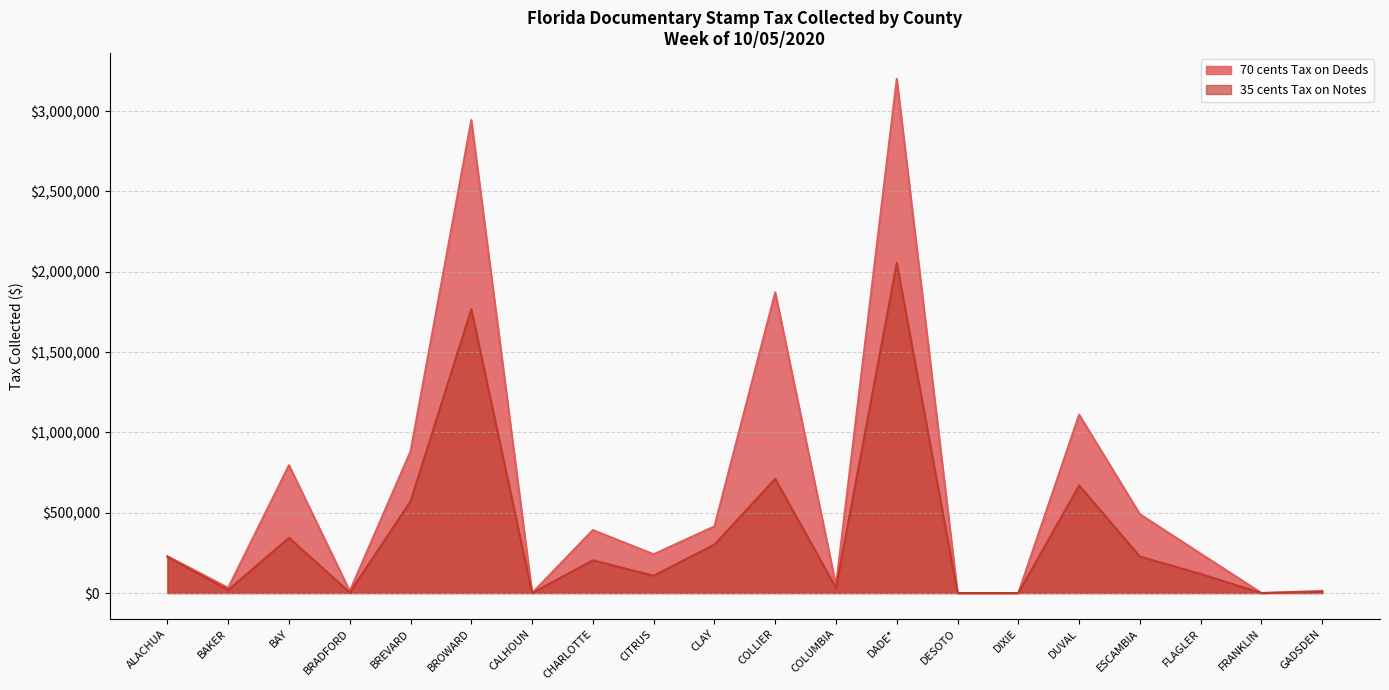

The 70 cents Tax on Deeds series shows 8162.4 at BAKER. True or false?

False